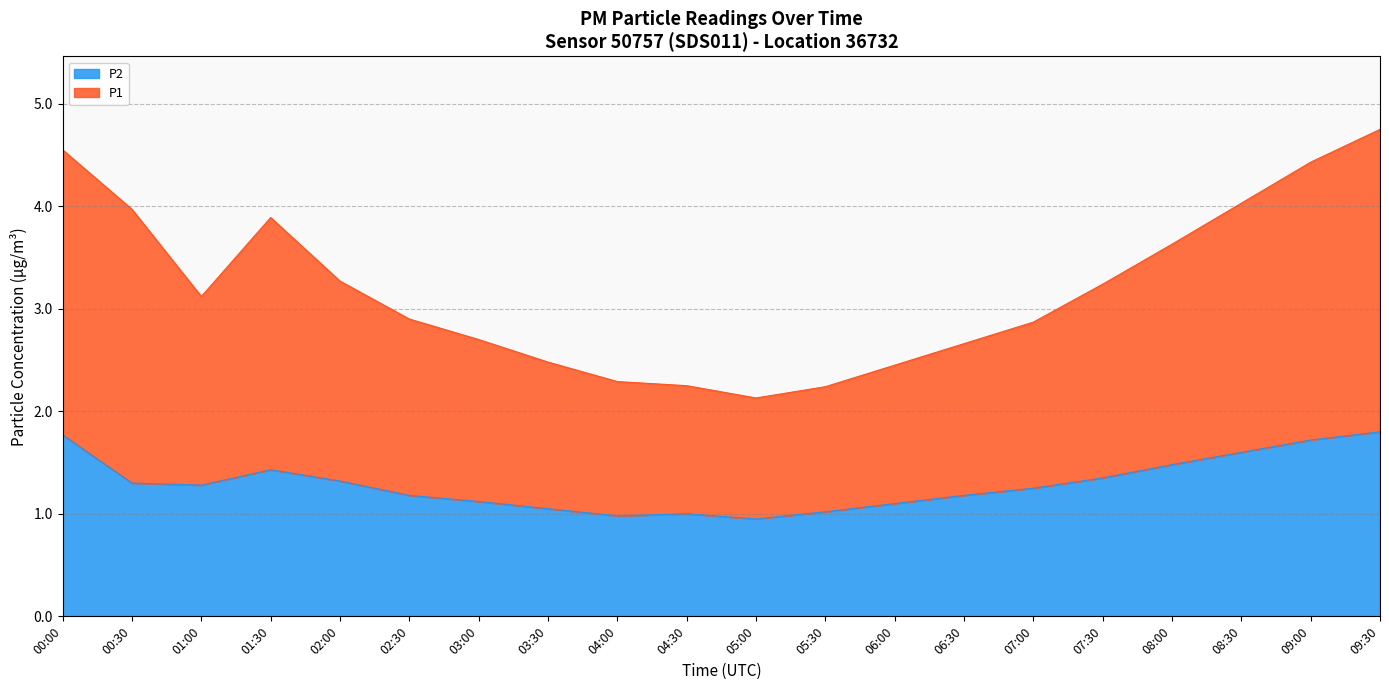

The P2 series shows 1.6 at 08:30. True or false?

True